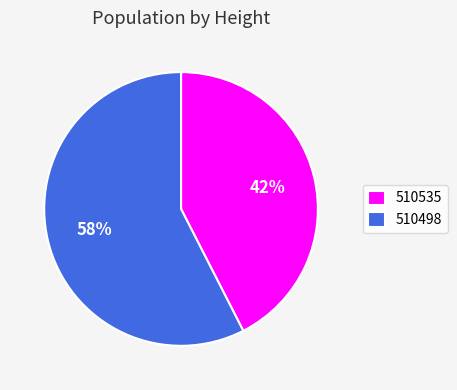

Rank the categories by value from lowest to highest.

510535, 510498